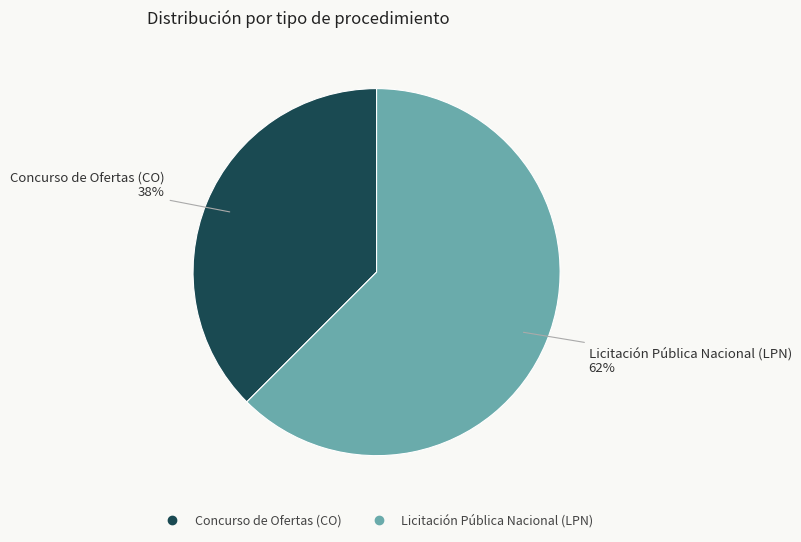

Combined, do Licitación Pública Nacional (LPN) and Concurso de Ofertas (CO) account for over 50%?

Yes